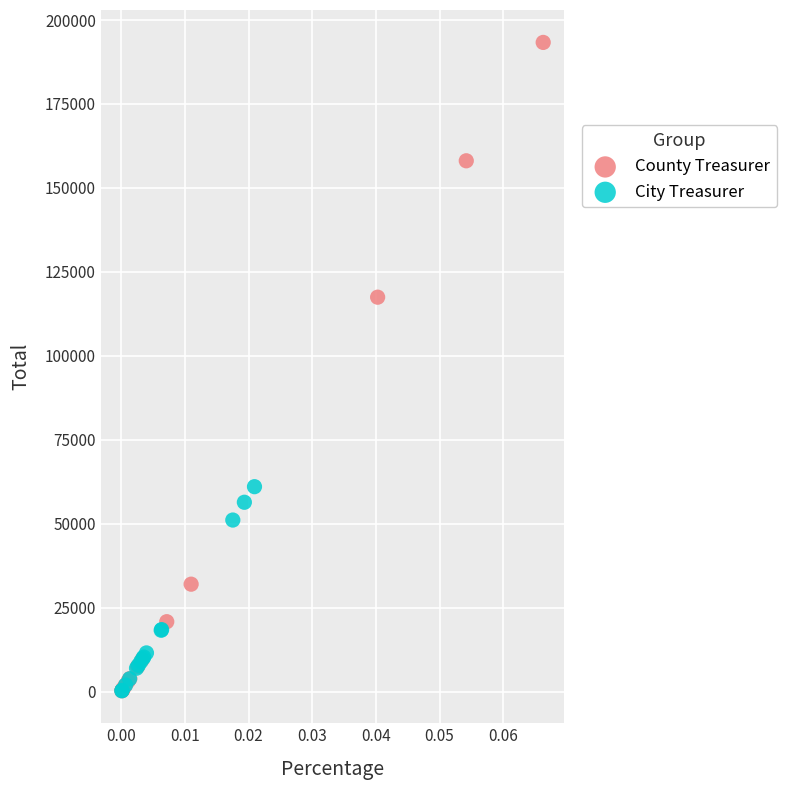

Which series has the largest Y range (max minus min)?

County Treasurer